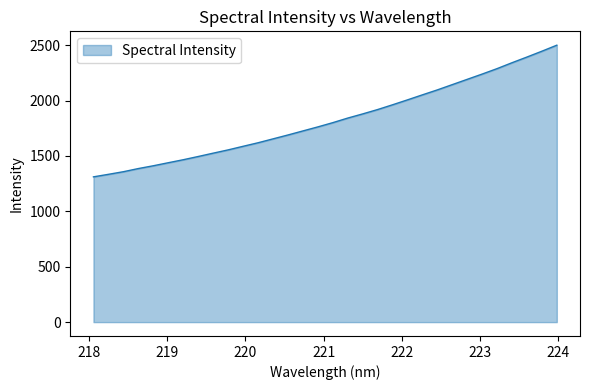

What is the smallest value displayed?

1311.2